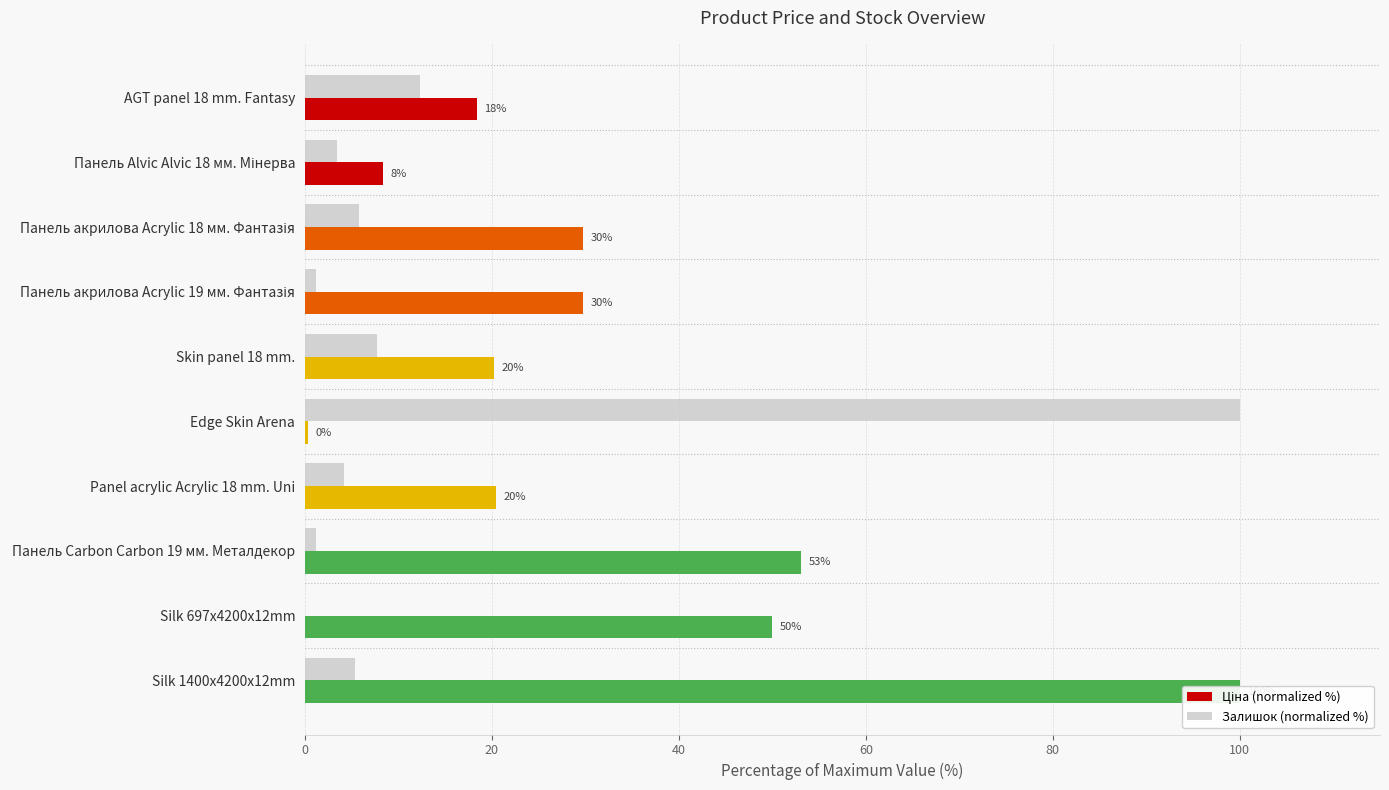

Is the value of Залишок (normalized %) at Edge Skin Arena greater than the value of Ціна (normalized %) at Skin panel 18 mm.?

Yes